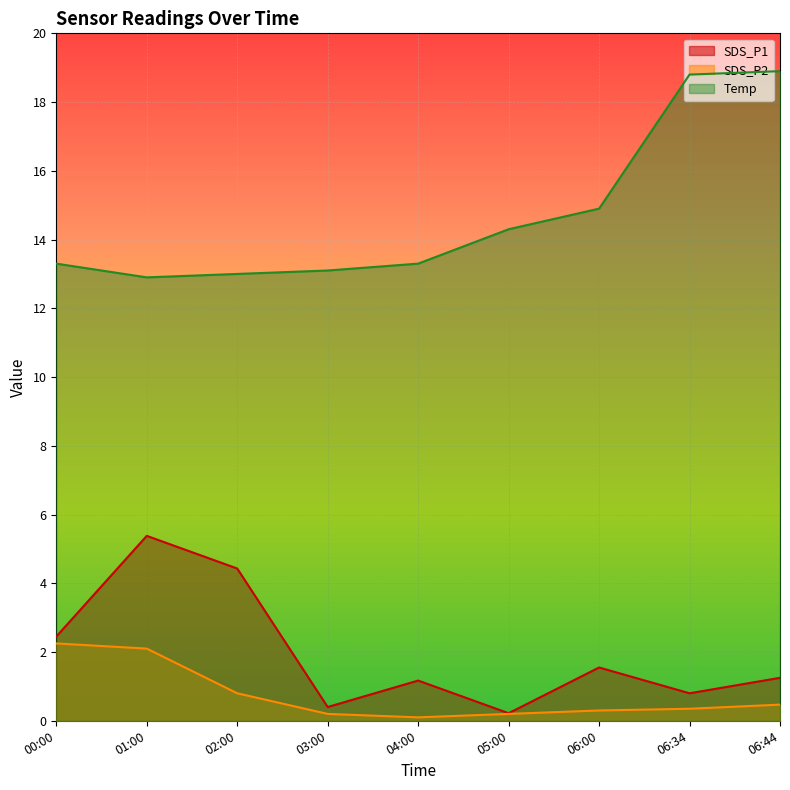

At how many categories does at least one series exceed 4?

9